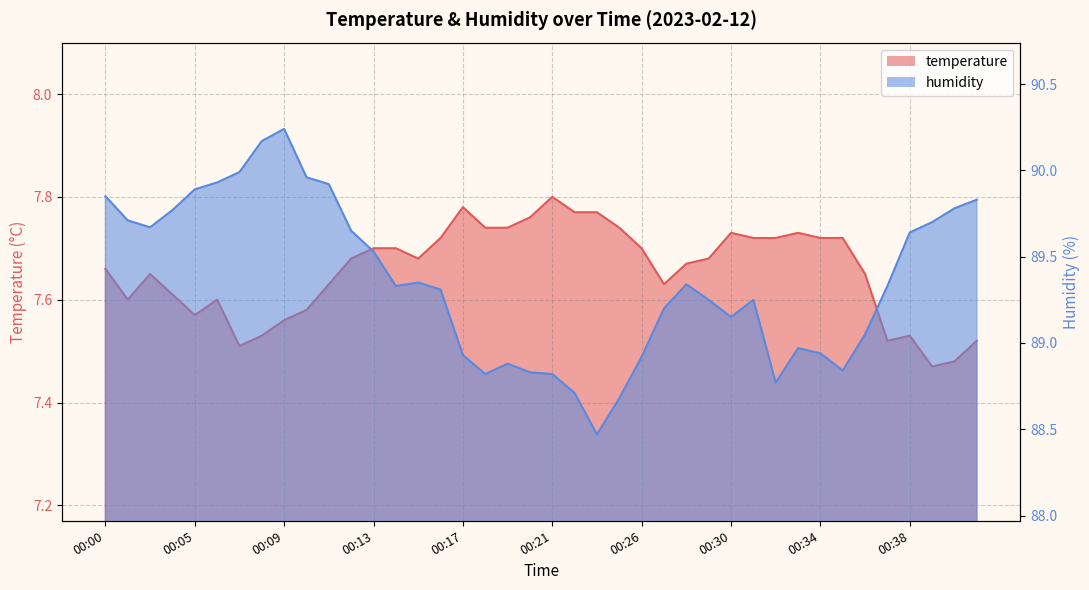

What is the value of the temperature point at the 23rd from the left?

7.8